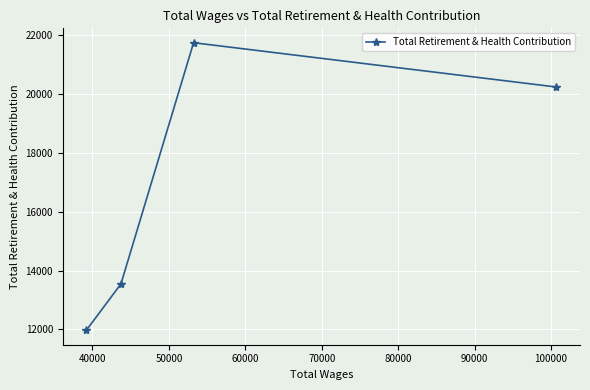

What is the value of the 2nd point from the left?

13545